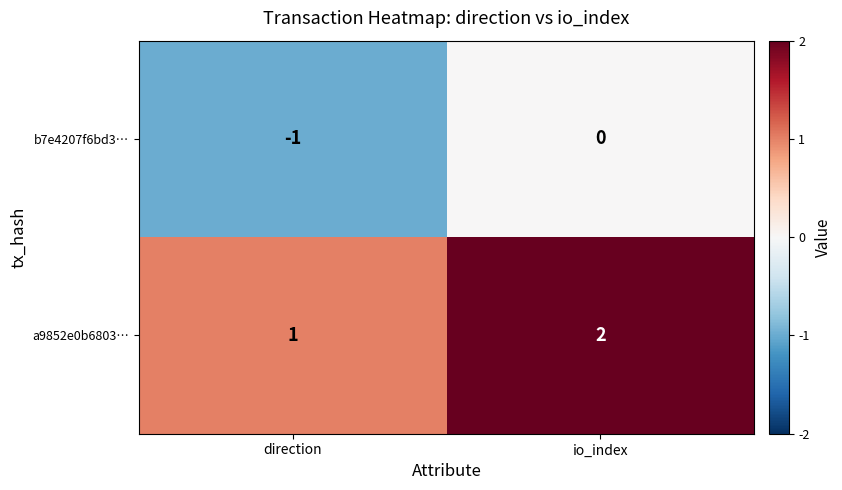

At which category is the sum across all series the highest?

io_index